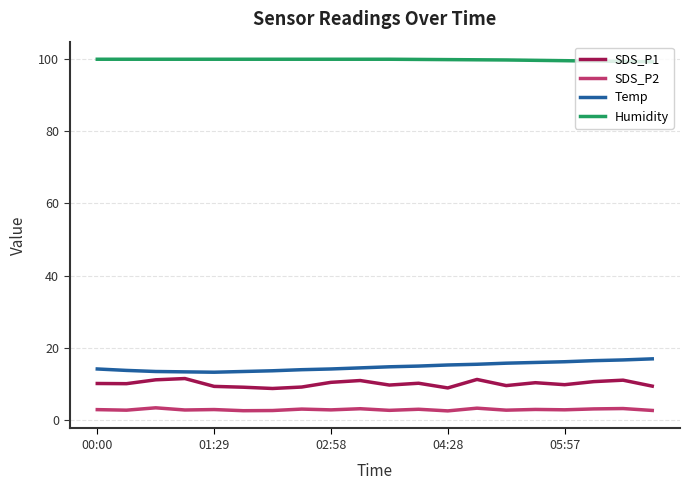

Which series has the largest total across all categories?

Humidity